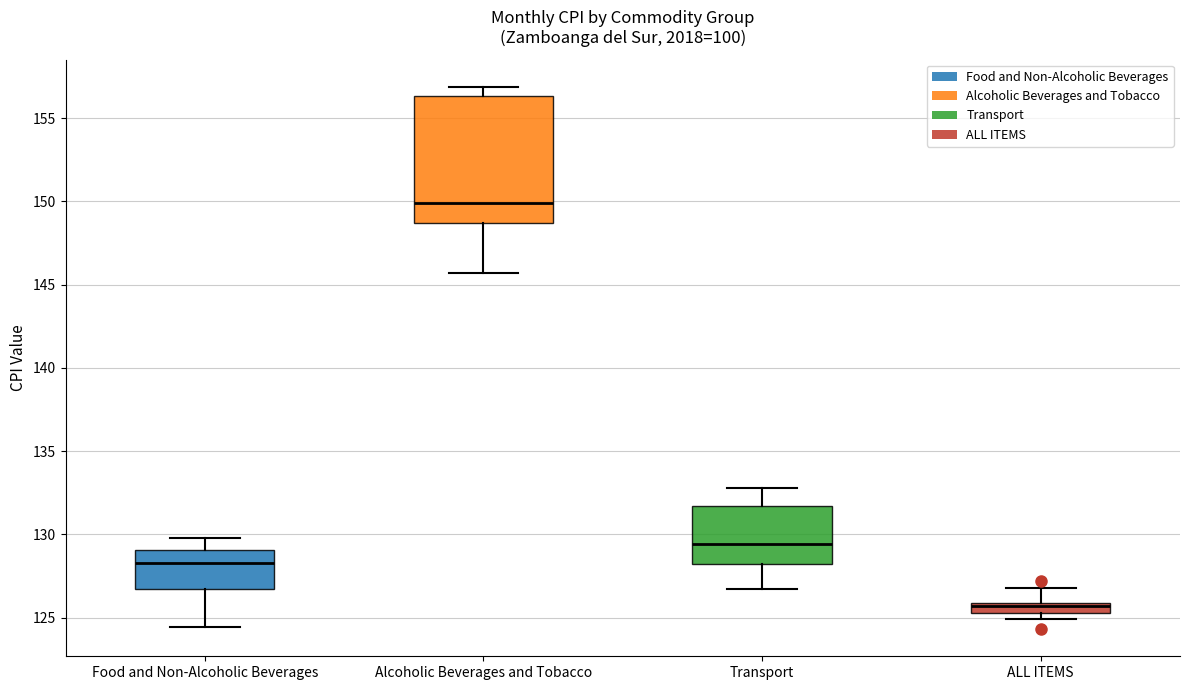

Which box's median line is the lowest?

ALL ITEMS